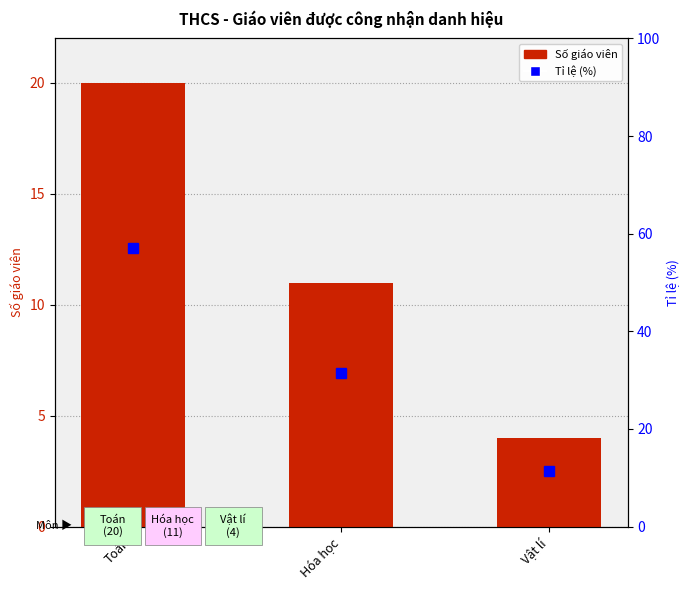

True or false: Số giáo viên has a value of 20.0 at Toán.

True